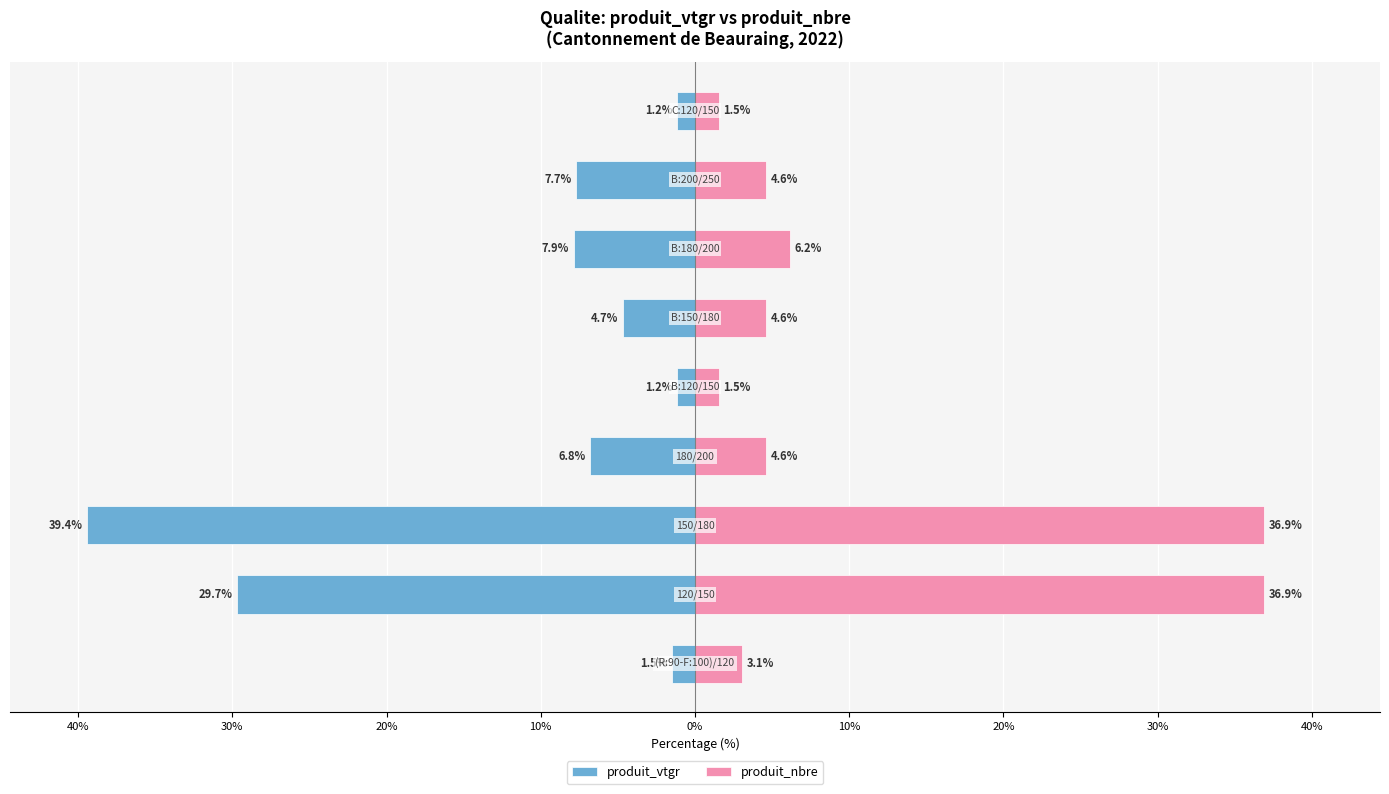

Reading right to left, extract all data points from this chart.

produit_vtgr: 30%=-1.2	20%=-7.7	10%=-7.9	0%=-4.7	10%=-1.2	20%=-6.8	30%=-39.4	40%=-29.7	50%=-1.5
produit_nbre: 30%=1.5	20%=4.6	10%=6.2	0%=4.6	10%=1.5	20%=4.6	30%=36.9	40%=36.9	50%=3.1